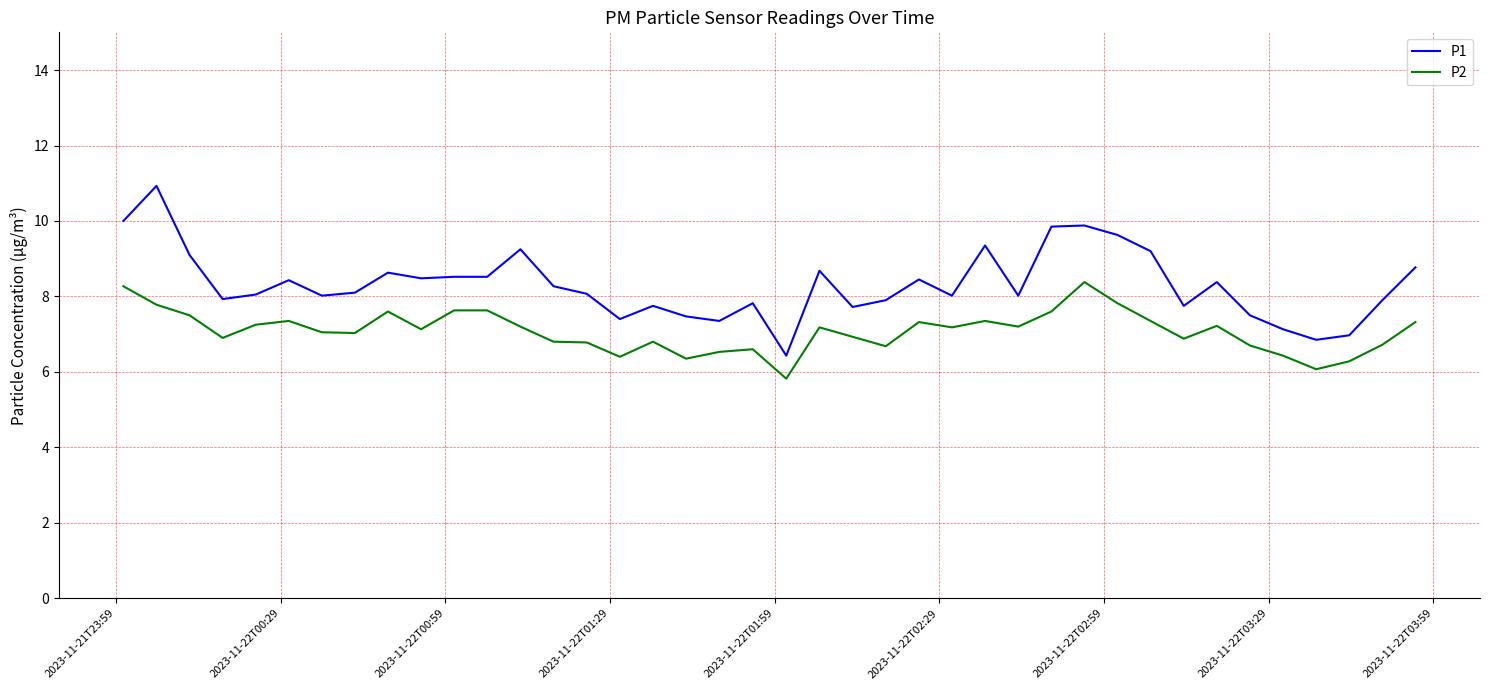

What is the difference between the maximum and minimum values in the P1 series?

4.5